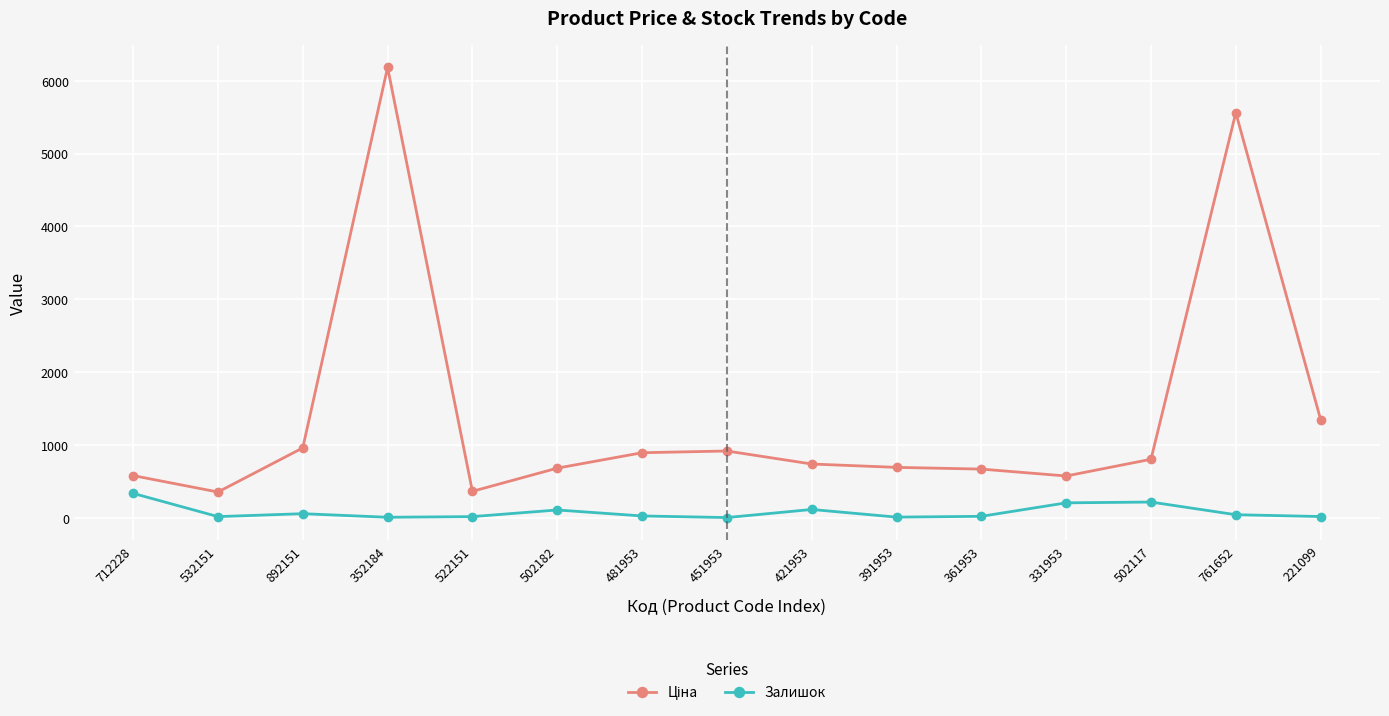

True or false: Залишок has a value of 106.0 at 502182.

True